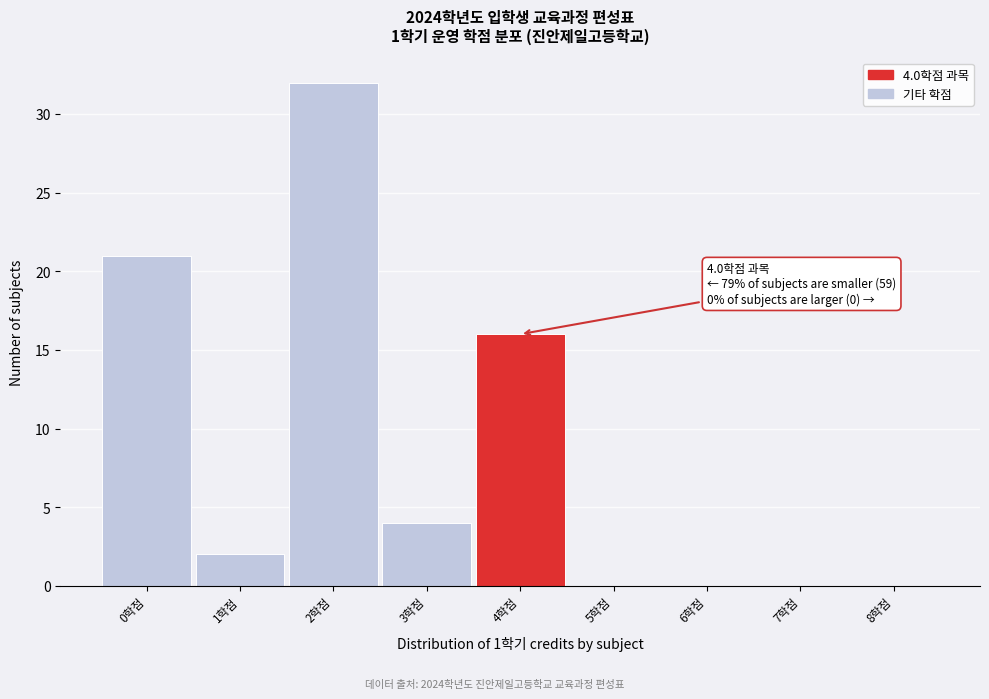

Over which range of the x-axis is the bar tallest?

1.5 to 2.5